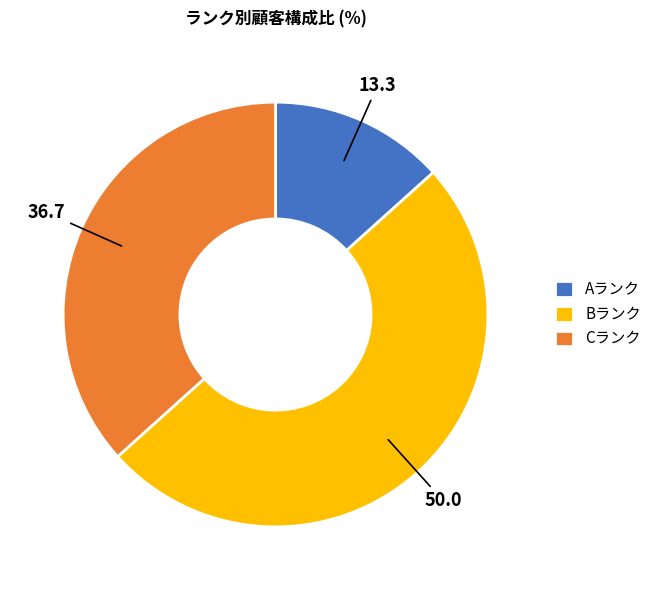

True or false: Aランク accounts for 23% of the total.

False